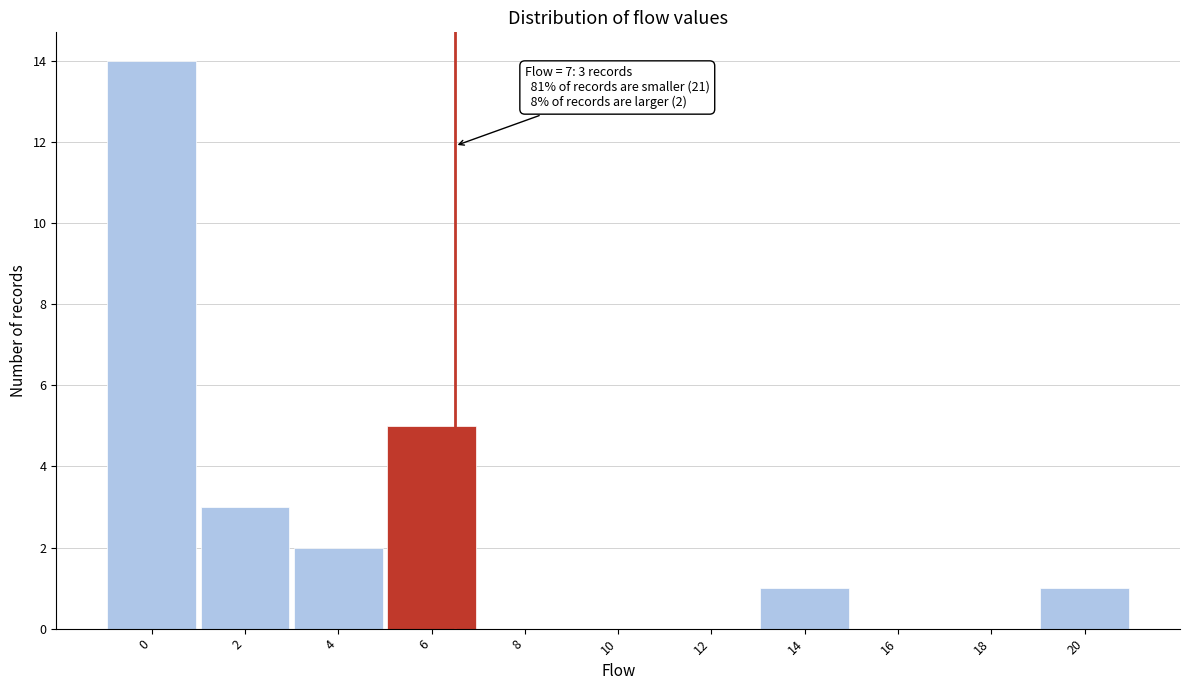

Reading left to right, transcribe all the data shown in this chart.

0=14	2=3	4=2	6=5	8=0	10=0	12=0	14=1	16=0	18=0	20=1